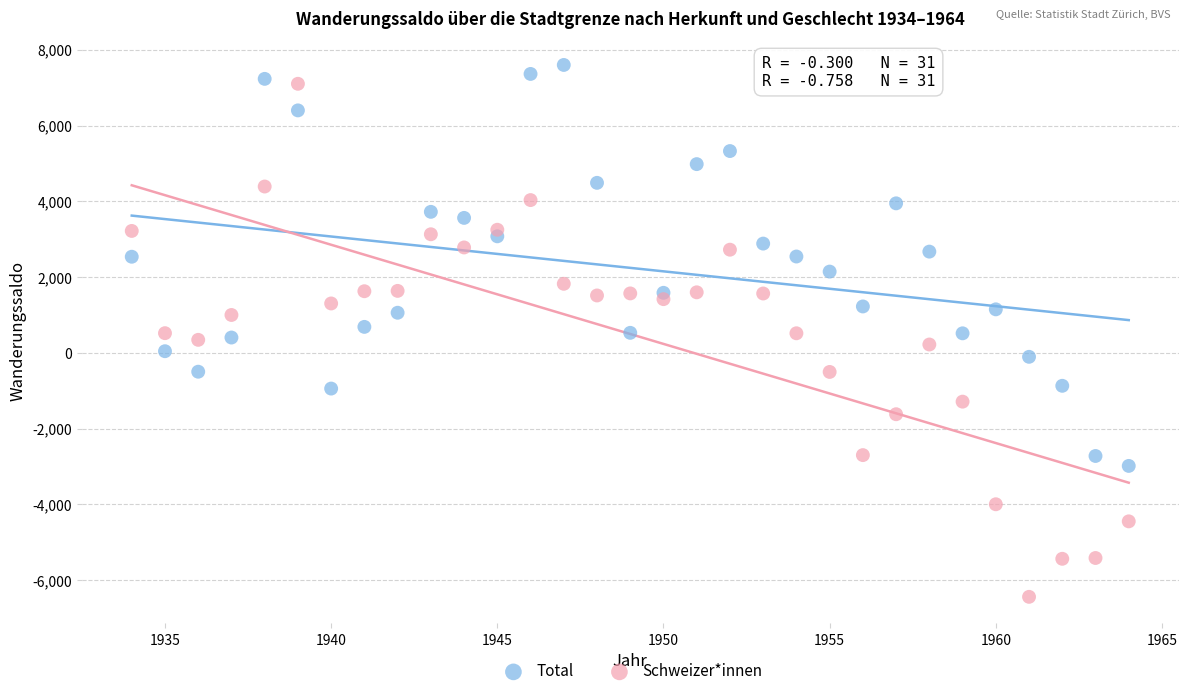

Across all data points, what is the range of X values (max minus min)?

30